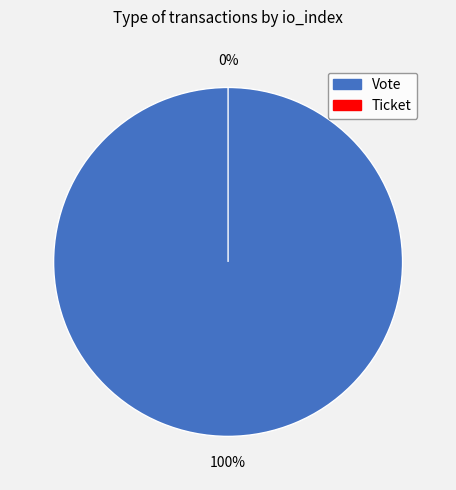

Does any single category account for the majority?

Yes